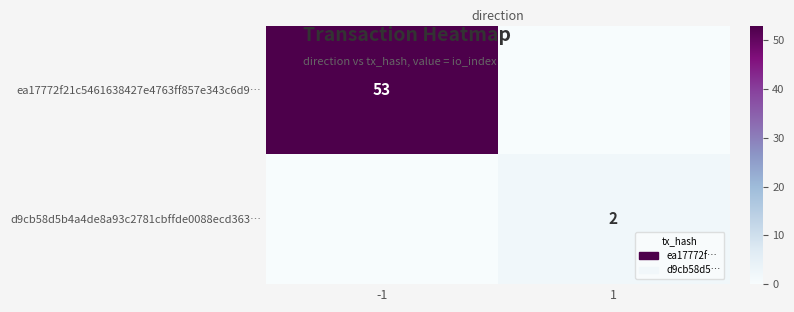

The d9cb58d5b4a4de8a93c2781cbffde0088ecd363… series shows 2 at 1. True or false?

True